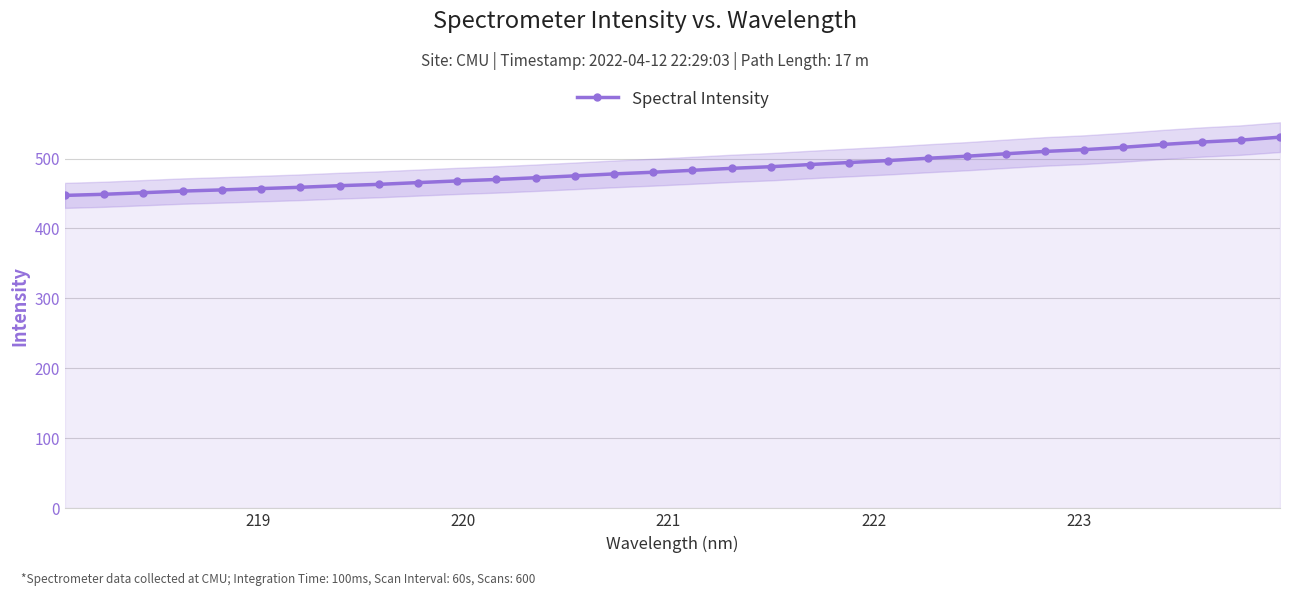

What is the highest value of the Spectral Intensity series?

530.5